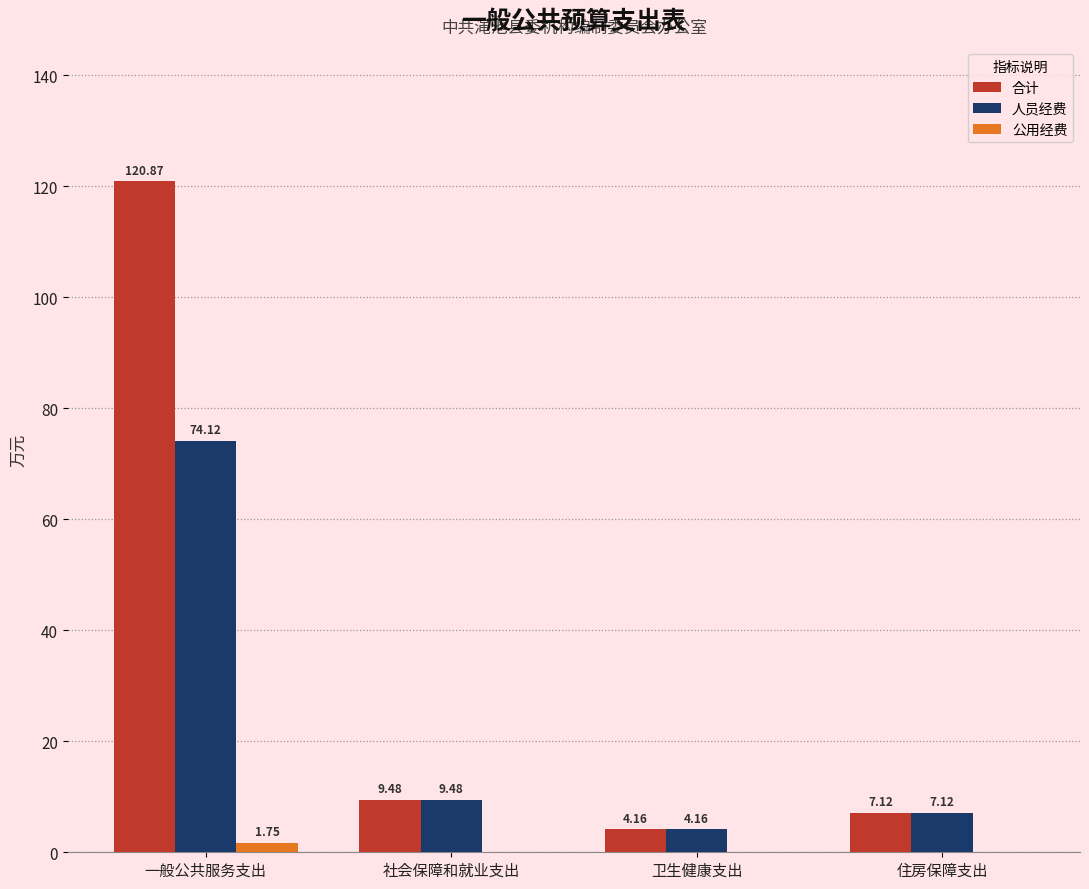

What is the sum of the 合计 values at 卫生健康支出 and 住房保障支出?

11.3